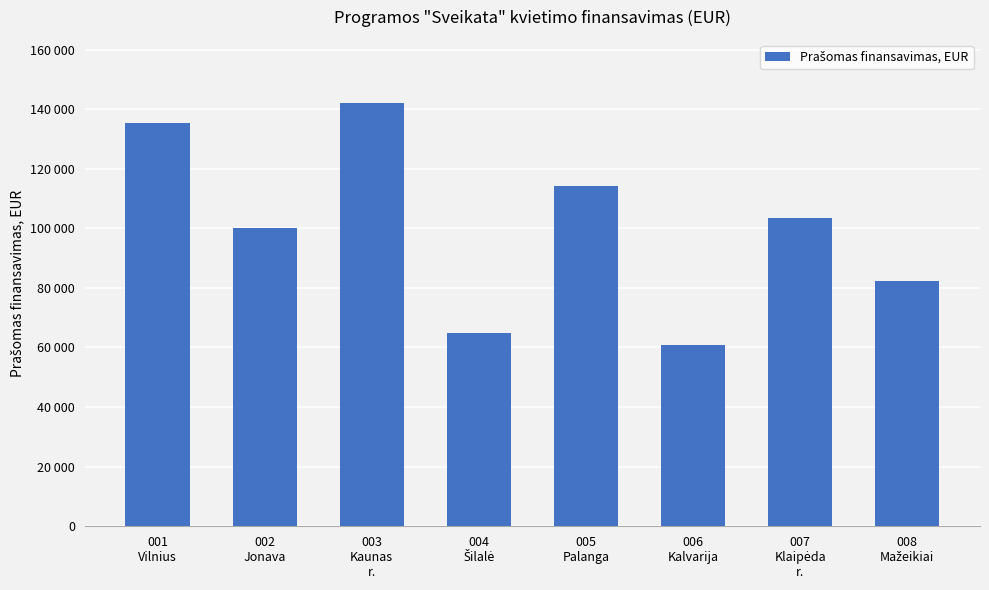

What is the difference between the values at 006
Kalvarija and 001
Vilnius?

74719.6